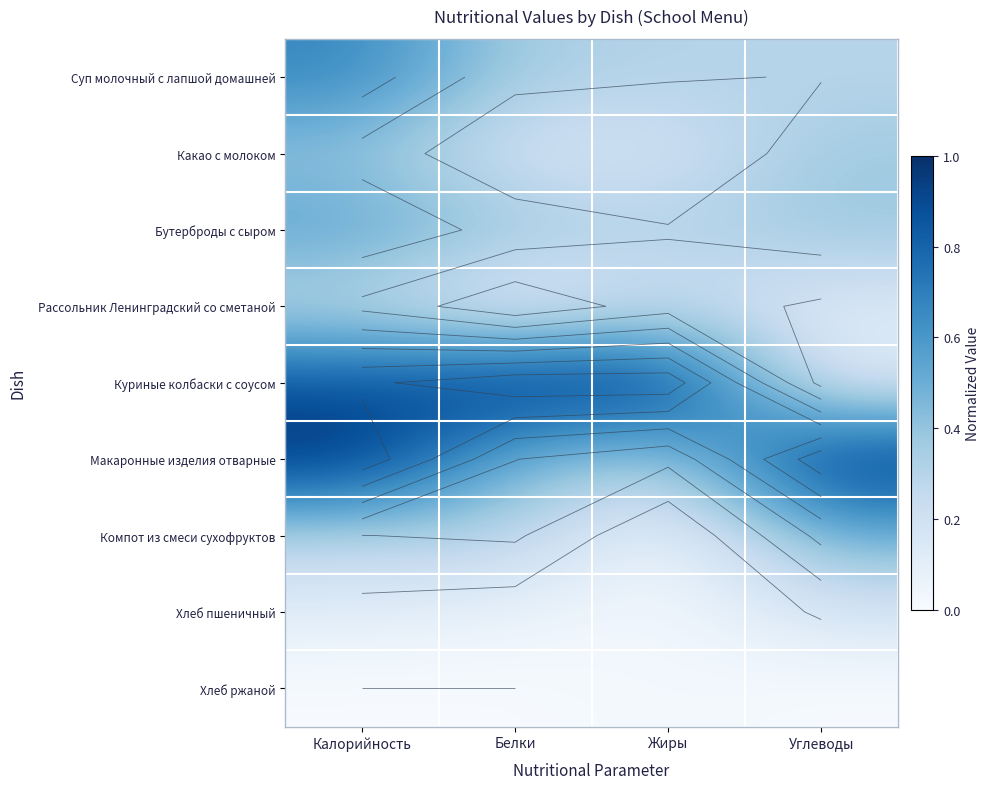

Which series has the largest total across all categories?

Куриные колбаски с соусом